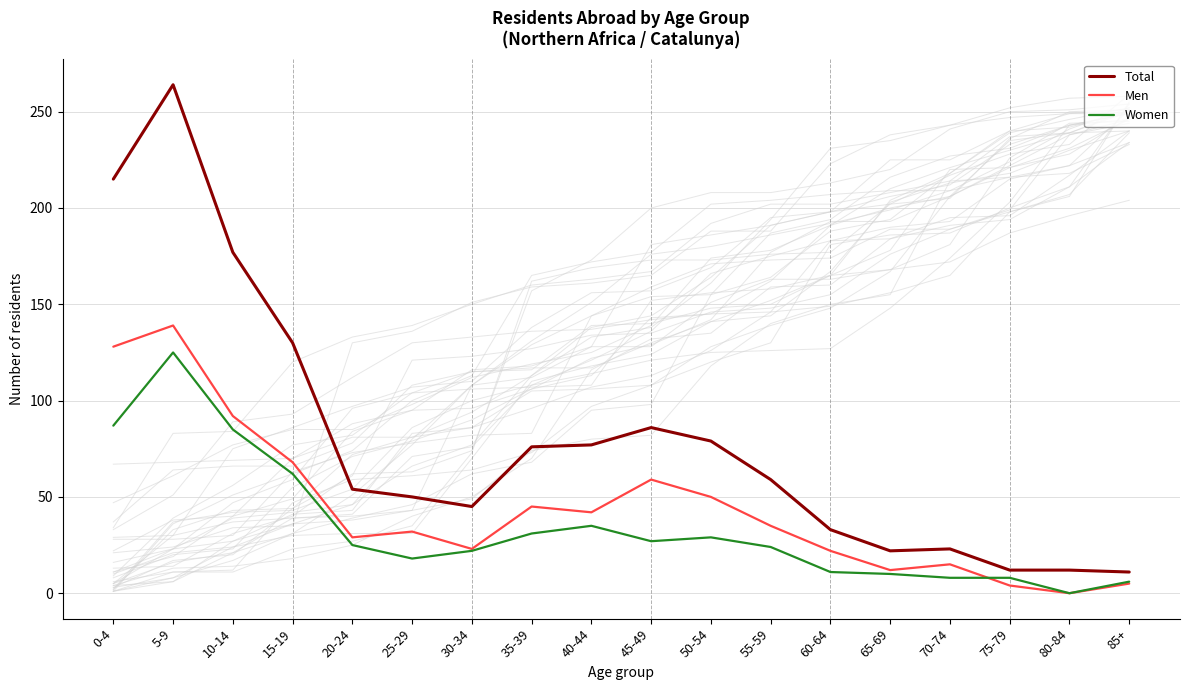

What is the difference between the highest and lowest values at 35-39?

45